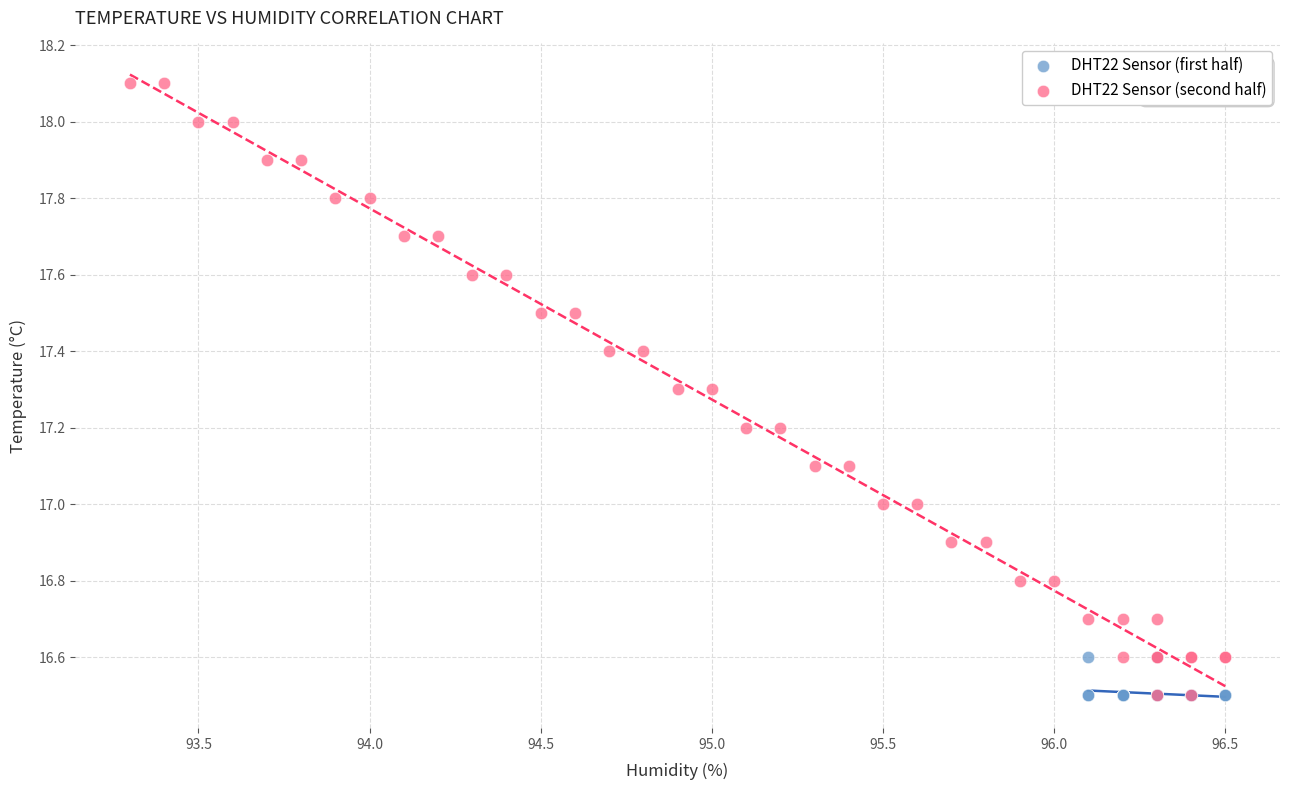

Which series has the largest Y range (max minus min)?

DHT22 Sensor (second half)